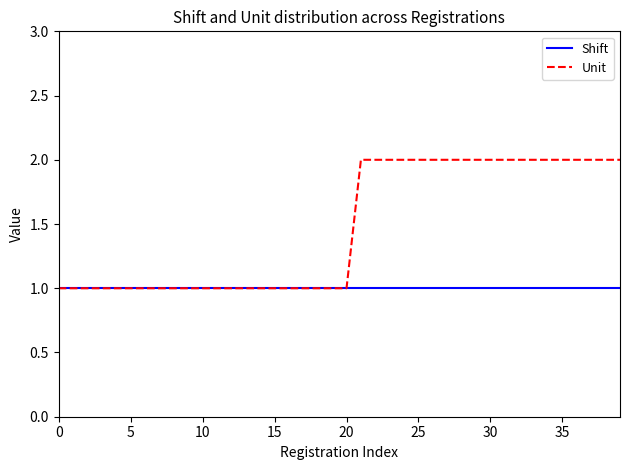

List the series in order of their peak value, lowest first.

Shift, Unit